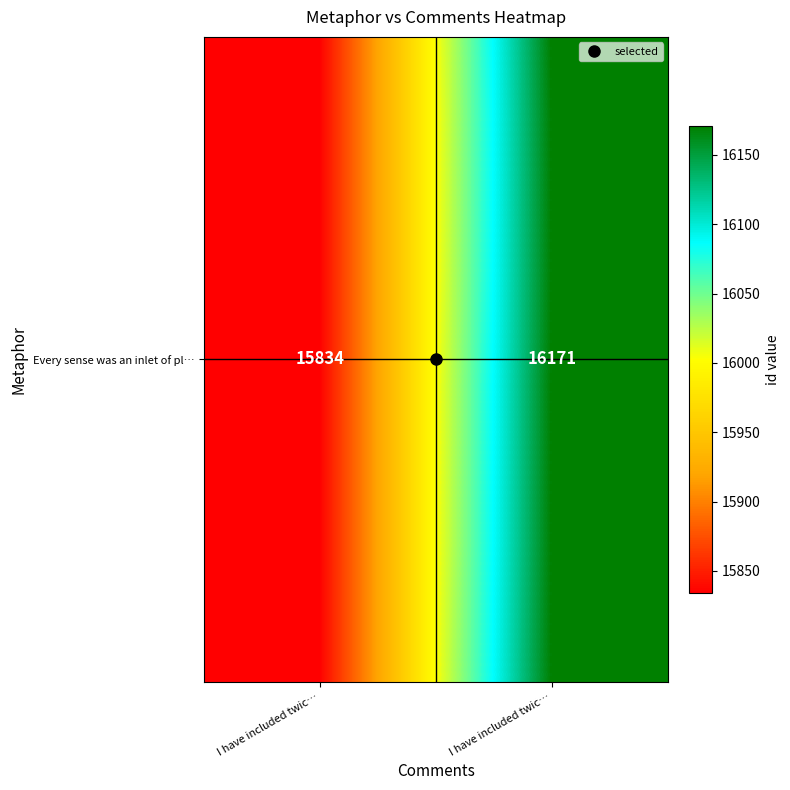

Between I have included twic… and I have included twic…, which is larger?

I have included twic…